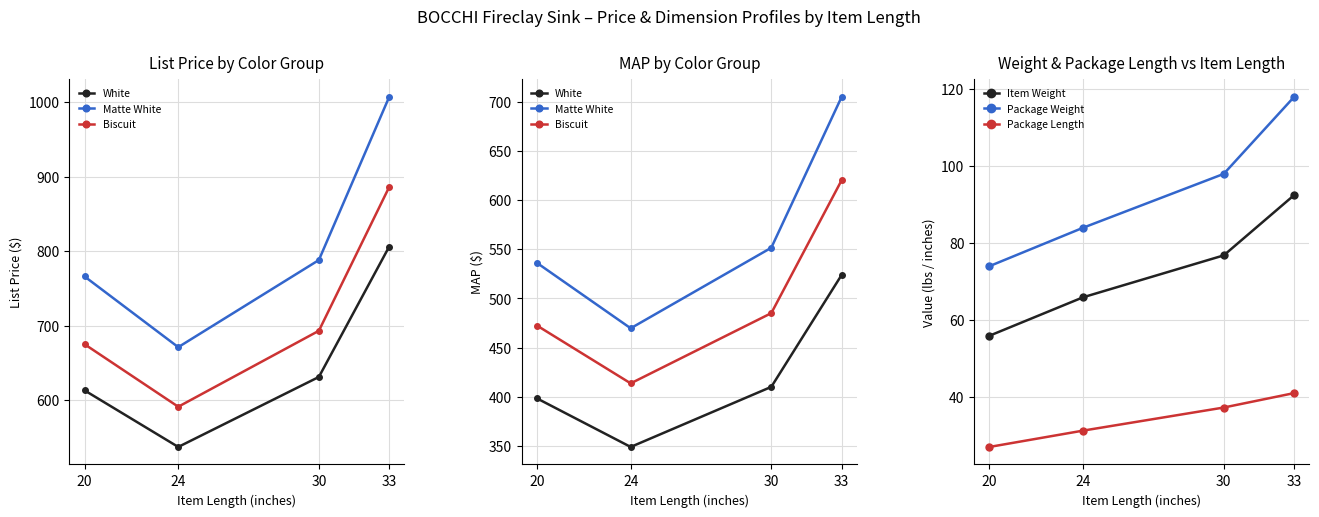

Which series has the widest spread of values?

Matte White